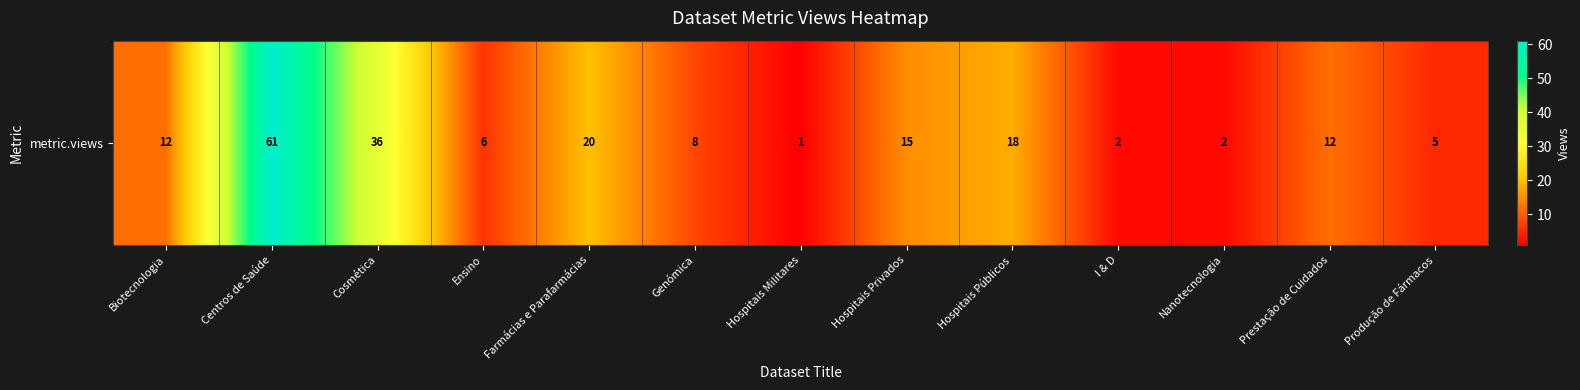

What is the change in value from Biotecnologia to Cosmética?

+24